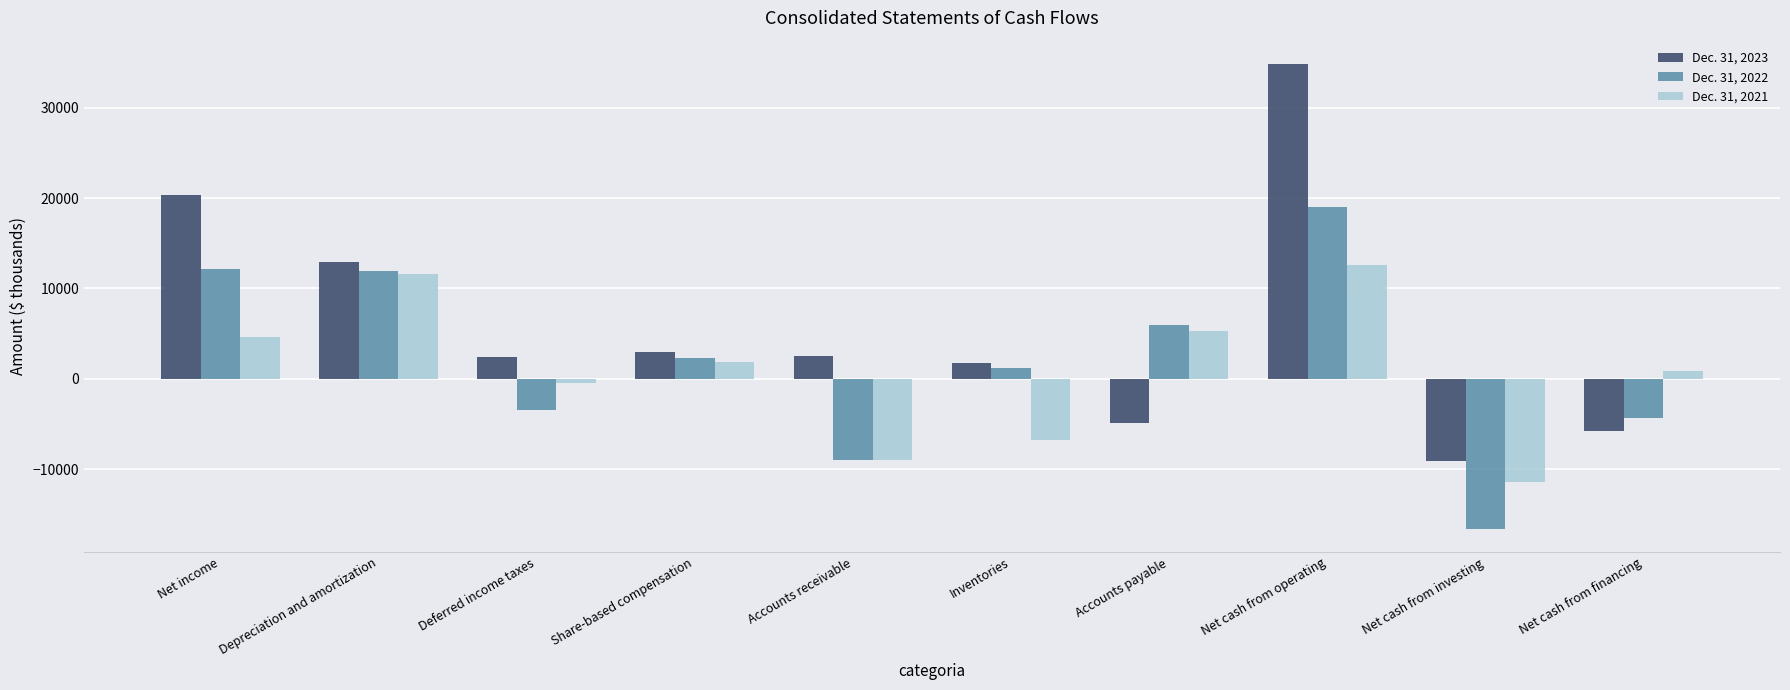

Which series changed the most between Net income and Net cash from operating?

Dec. 31, 2023